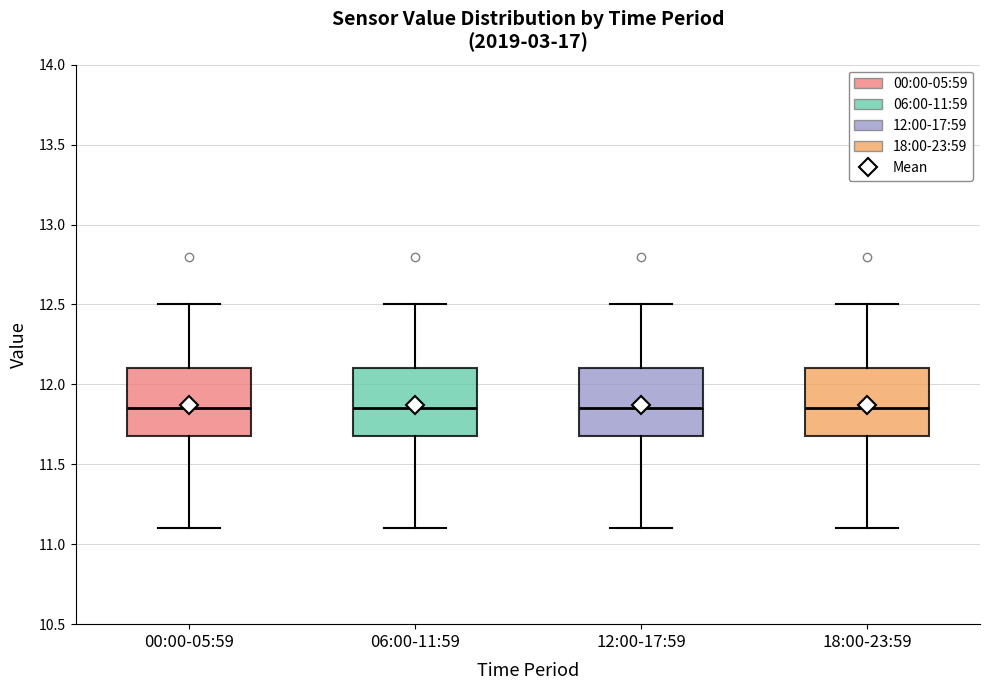

Reading left to right, read every box against the y-axis: the position of its median line, the range the box covers, and the ends of its whiskers. The values are not printed on the chart, so give them approximately, as read against the axis.

00:00-05:59: median 11.85, box 11.70 to 12.10, whiskers 11.10 to 12.50
06:00-11:59: median 11.85, box 11.70 to 12.10, whiskers 11.10 to 12.50
12:00-17:59: median 11.85, box 11.70 to 12.10, whiskers 11.10 to 12.50
18:00-23:59: median 11.85, box 11.70 to 12.10, whiskers 11.10 to 12.50